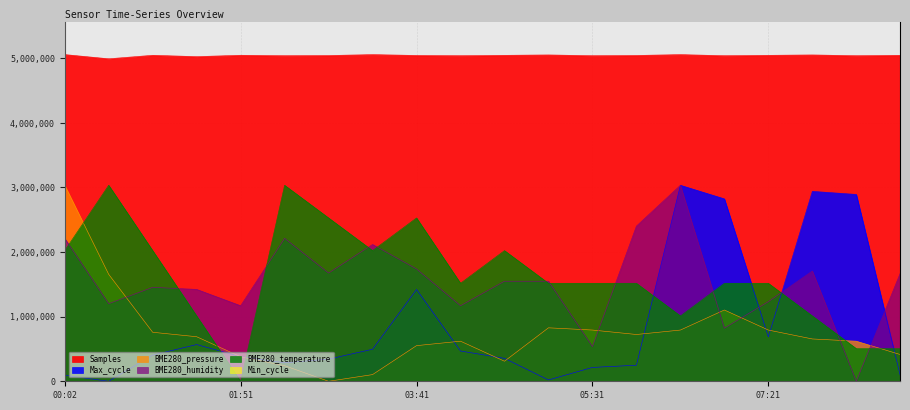

Which series has the largest range (max minus min)?

Max_cycle